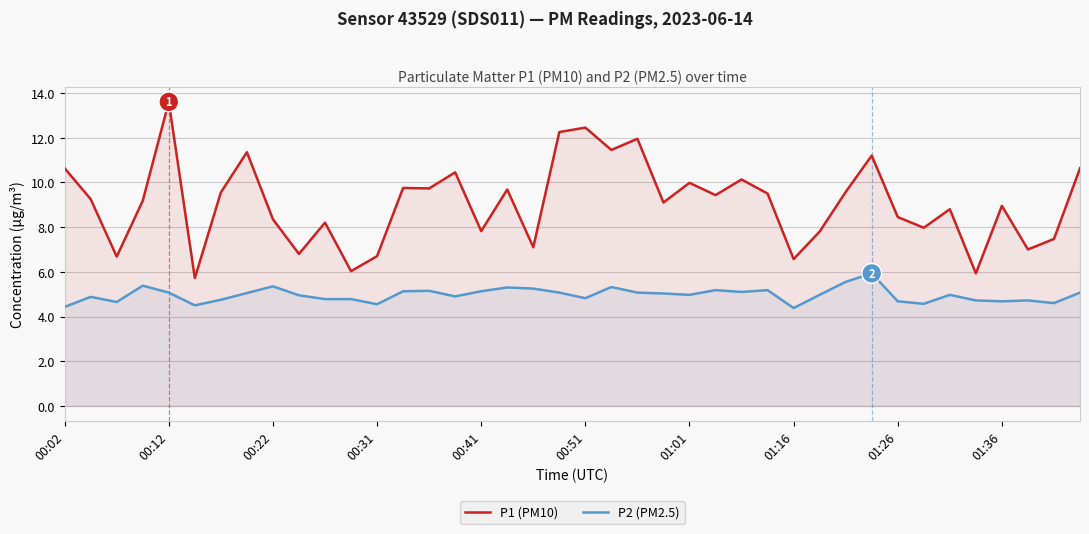

What is the minimum value for P1 (PM10)?

5.7